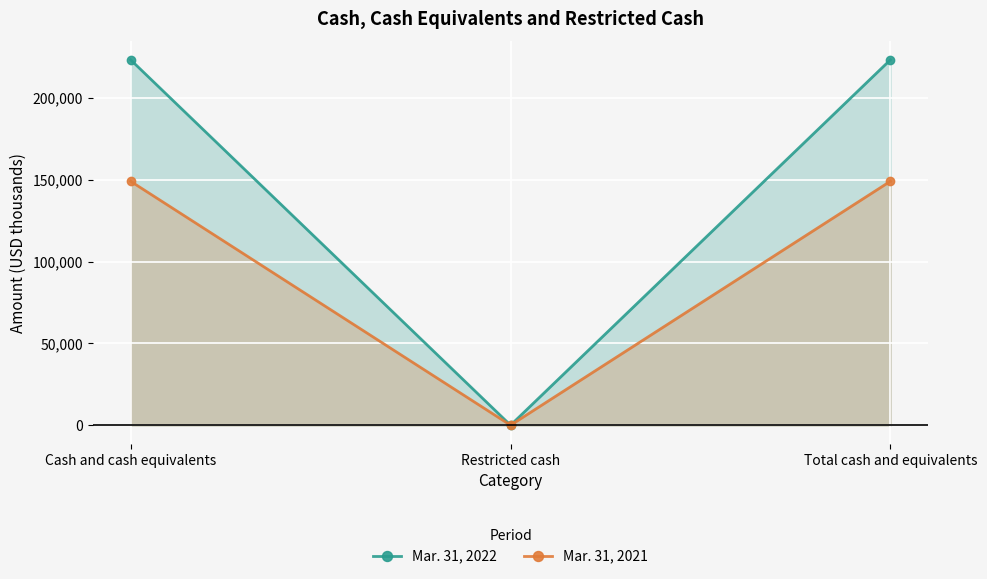

Is the value of Mar. 31, 2022 at Restricted cash greater than the value of Mar. 31, 2021 at Restricted cash?

No